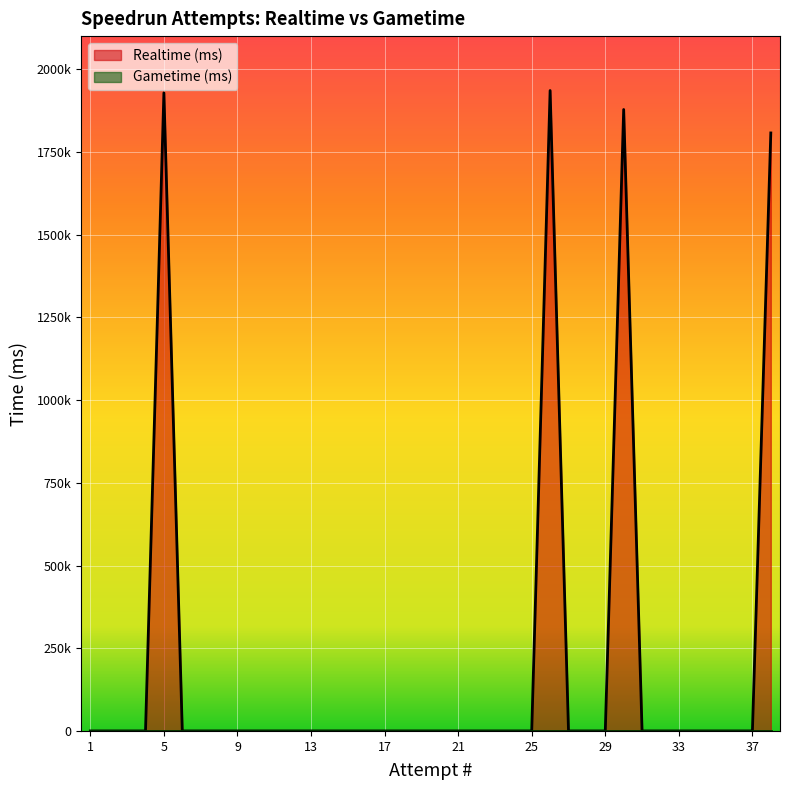

How many lines are shown in the chart?

1